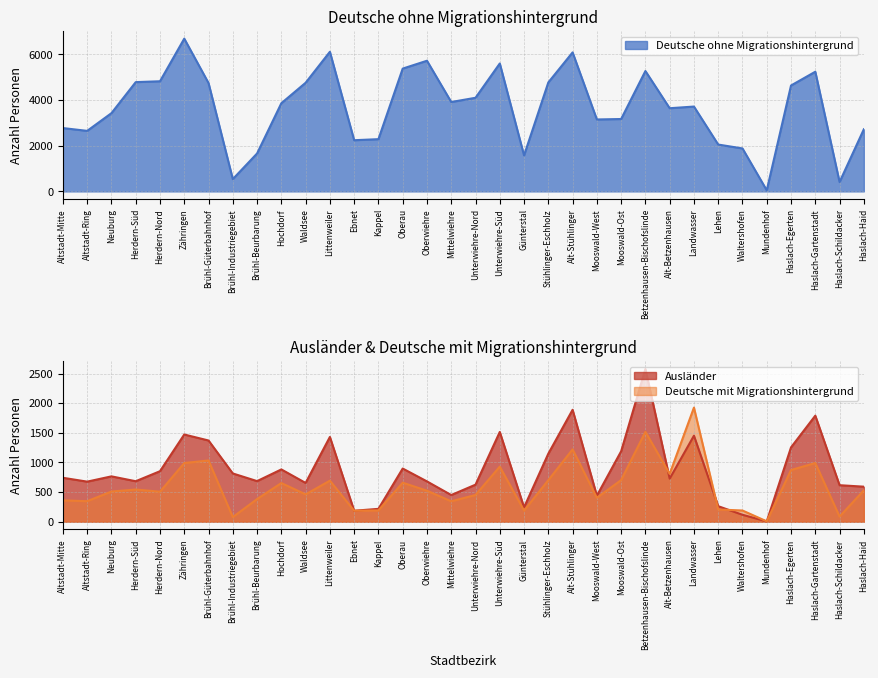

What is the difference between the second highest and second lowest values in the Deutsche mit Migrationshintergrund series?

1438